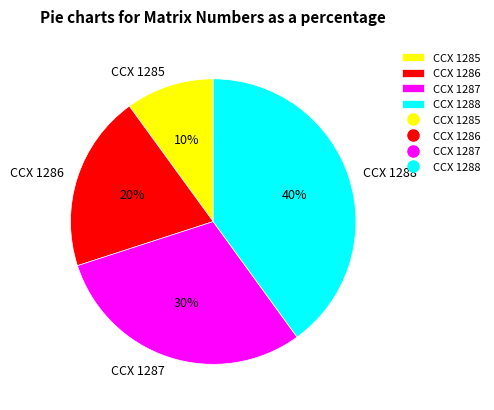

Is there a majority slice in this chart?

No